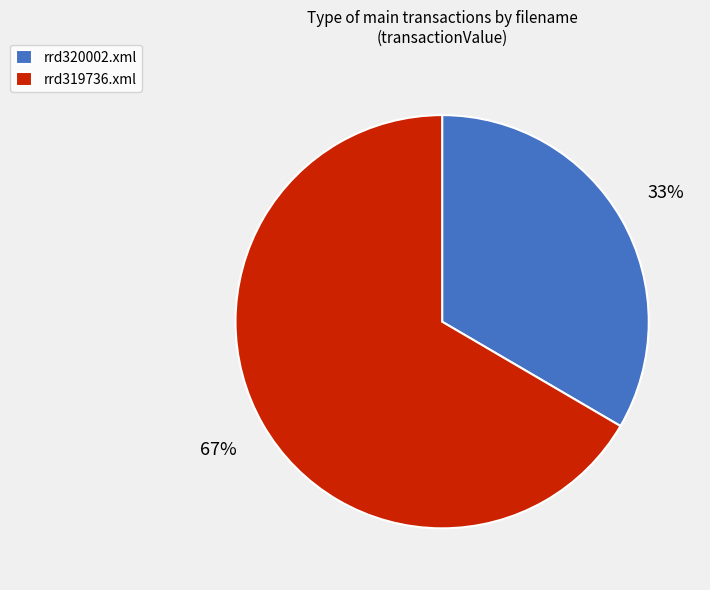

What is the largest slice in the pie chart?

rrd319736.xml